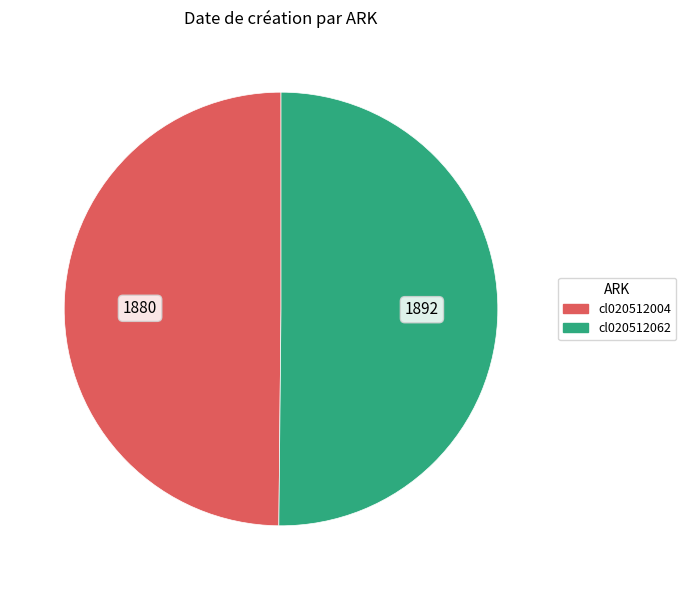

Approximately how many times larger is the value at cl020512004 compared to cl020512062?

1.0